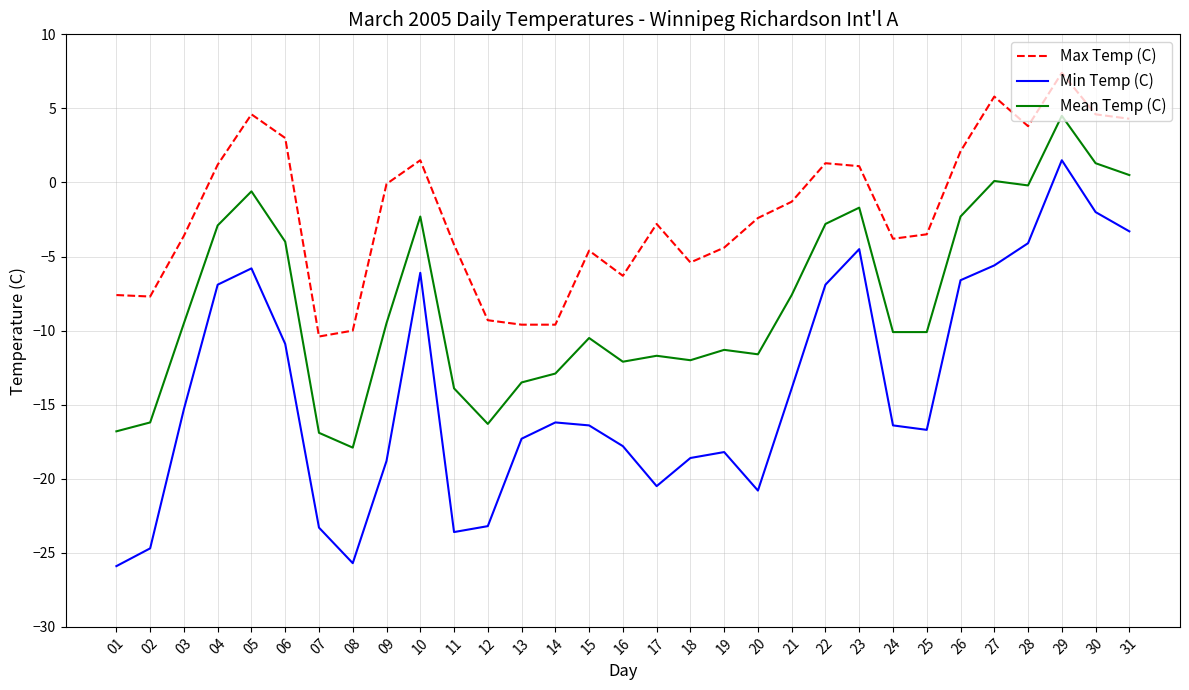

What is the difference between the maximum and minimum values in the Max Temp (C) series?

17.8